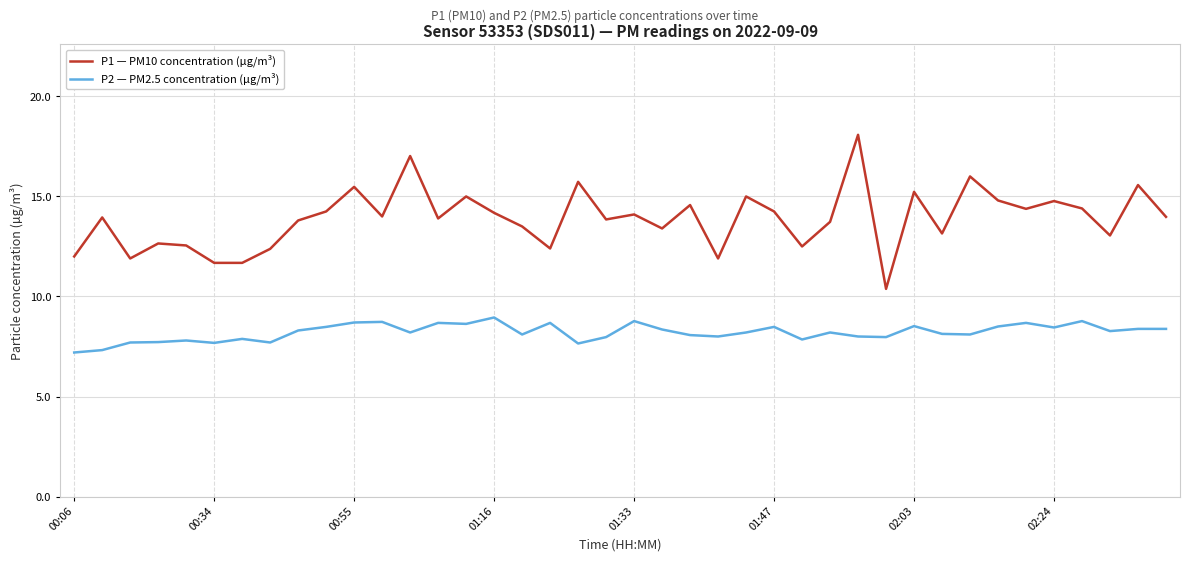

What is the minimum value shown in the chart?

7.2